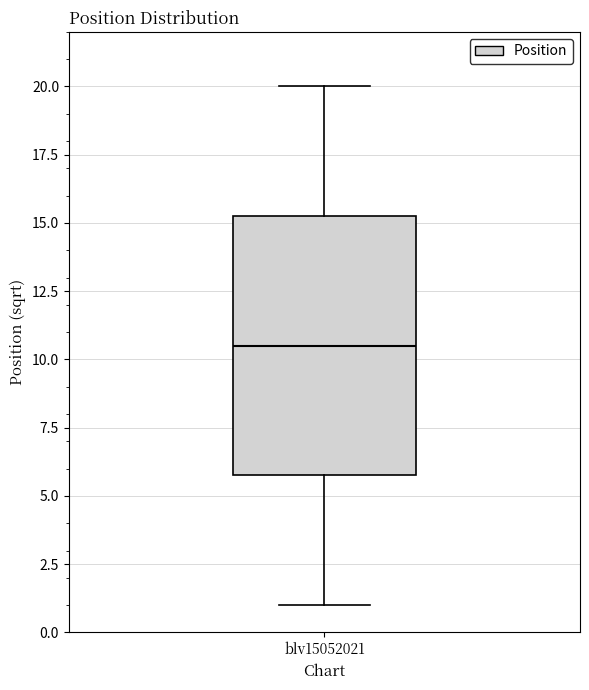

Transcribe this box plot: give where the median line is, the range the box spans, and where the two whiskers end, as read against the y-axis. The values are not printed on the chart, so give them approximately, as read against the axis.

median 10.5, box 6.0 to 15.5, whiskers 1.0 to 20.0